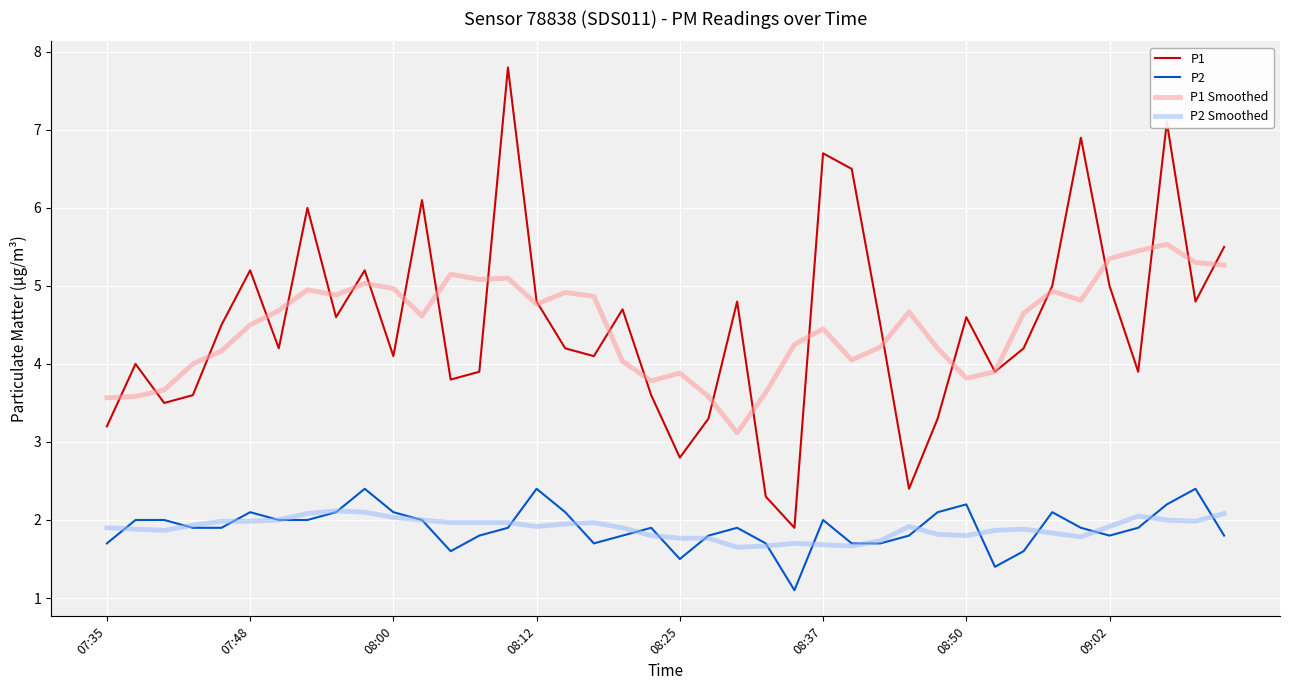

True or false: P2 and P1 intersect in this chart.

False